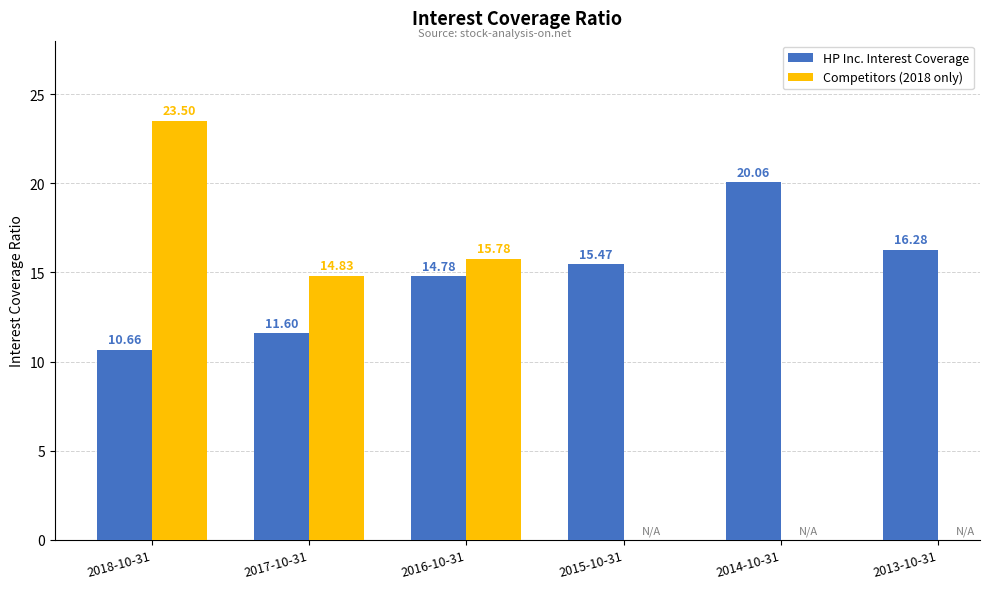

What is the difference between the values at 2017-10-31 and 2015-10-31?

3.9